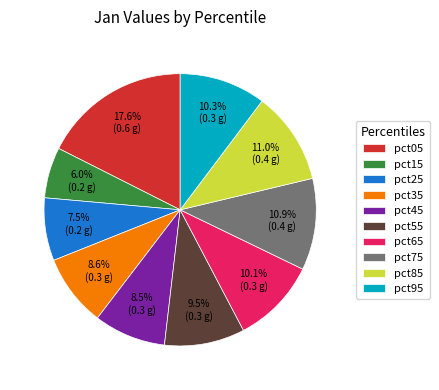

To the nearest percent, what percentage of the pie is pct85?

11%